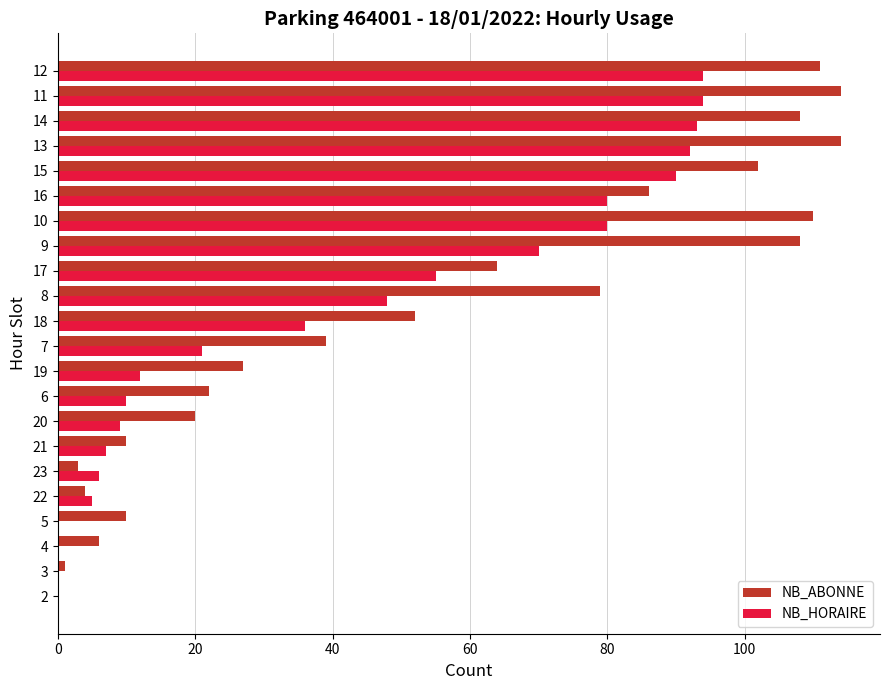

Is it true that NB_ABONNE equals 22 at 6?

True